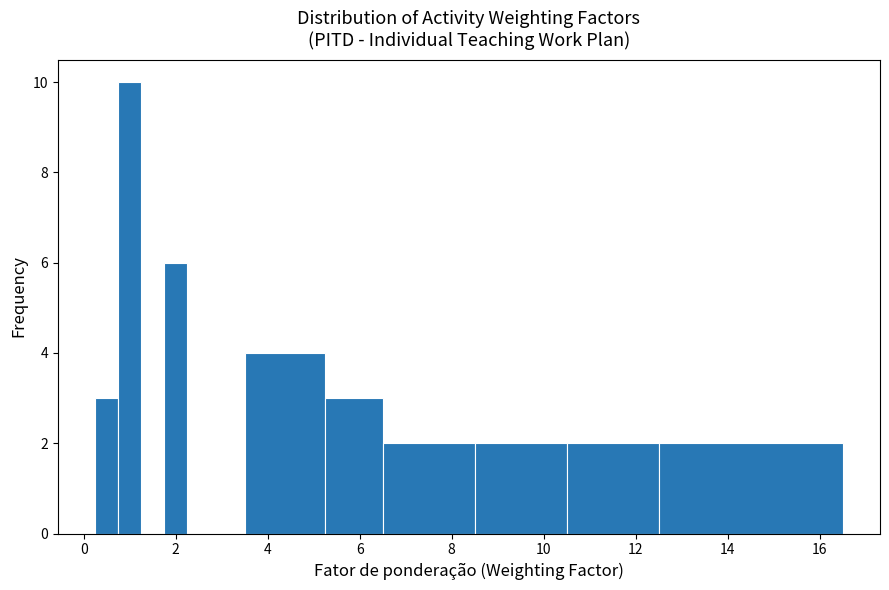

Read against the x-axis, roughly where is the centre of the tallest bar?

1.0